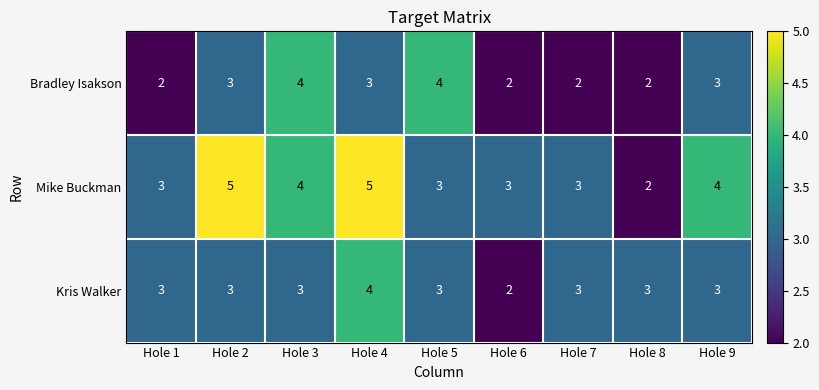

Reading left to right, what are all the values shown in this chart?

Bradley Isakson: Hole 1=2	Hole 2=3	Hole 3=4	Hole 4=3	Hole 5=4	Hole 6=2	Hole 7=2	Hole 8=2	Hole 9=3
Mike Buckman: Hole 1=3	Hole 2=5	Hole 3=4	Hole 4=5	Hole 5=3	Hole 6=3	Hole 7=3	Hole 8=2	Hole 9=4
Kris Walker: Hole 1=3	Hole 2=3	Hole 3=3	Hole 4=4	Hole 5=3	Hole 6=2	Hole 7=3	Hole 8=3	Hole 9=3